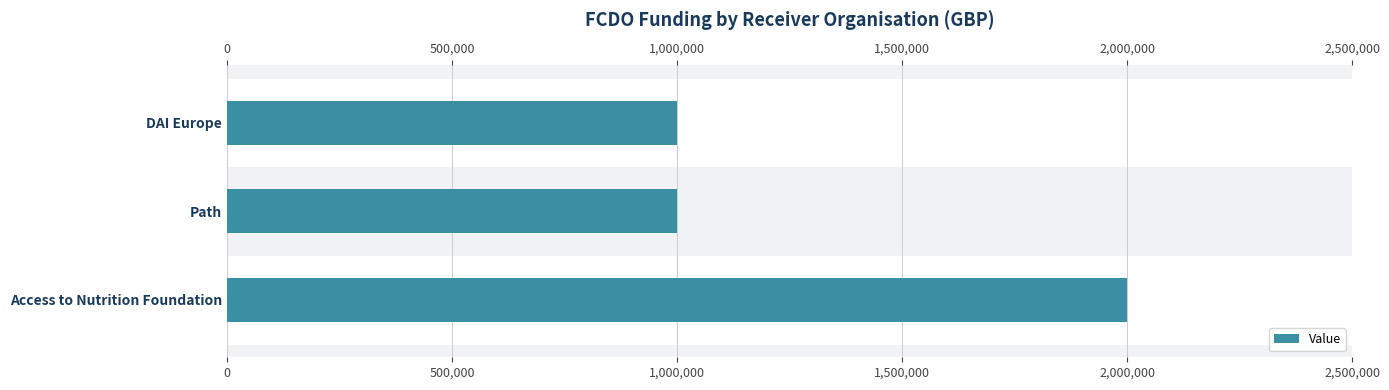

Does the chart contain stacked bars?

No